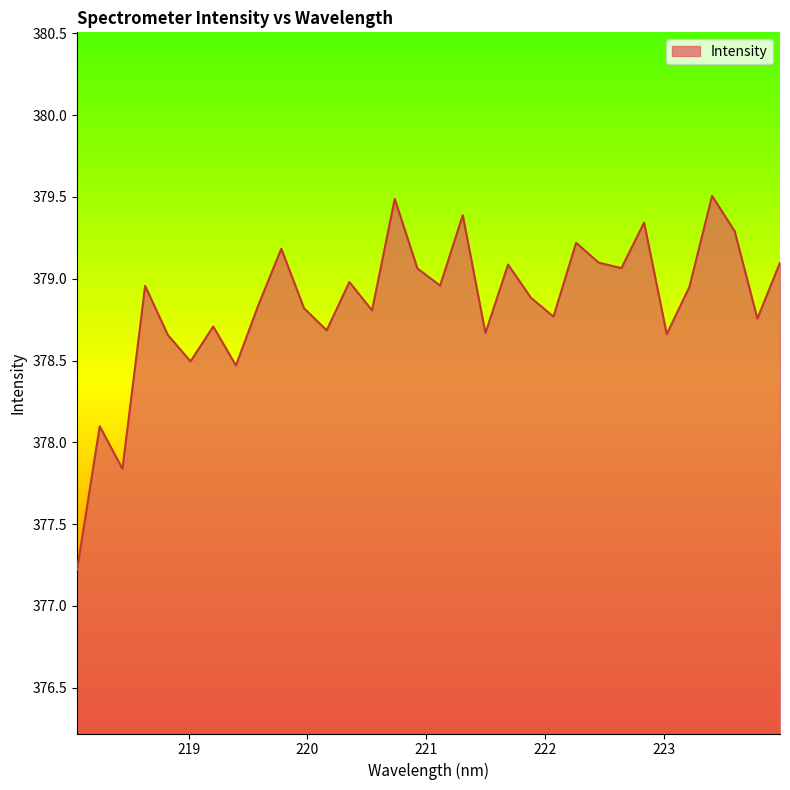

What is the smallest value displayed?

377.2